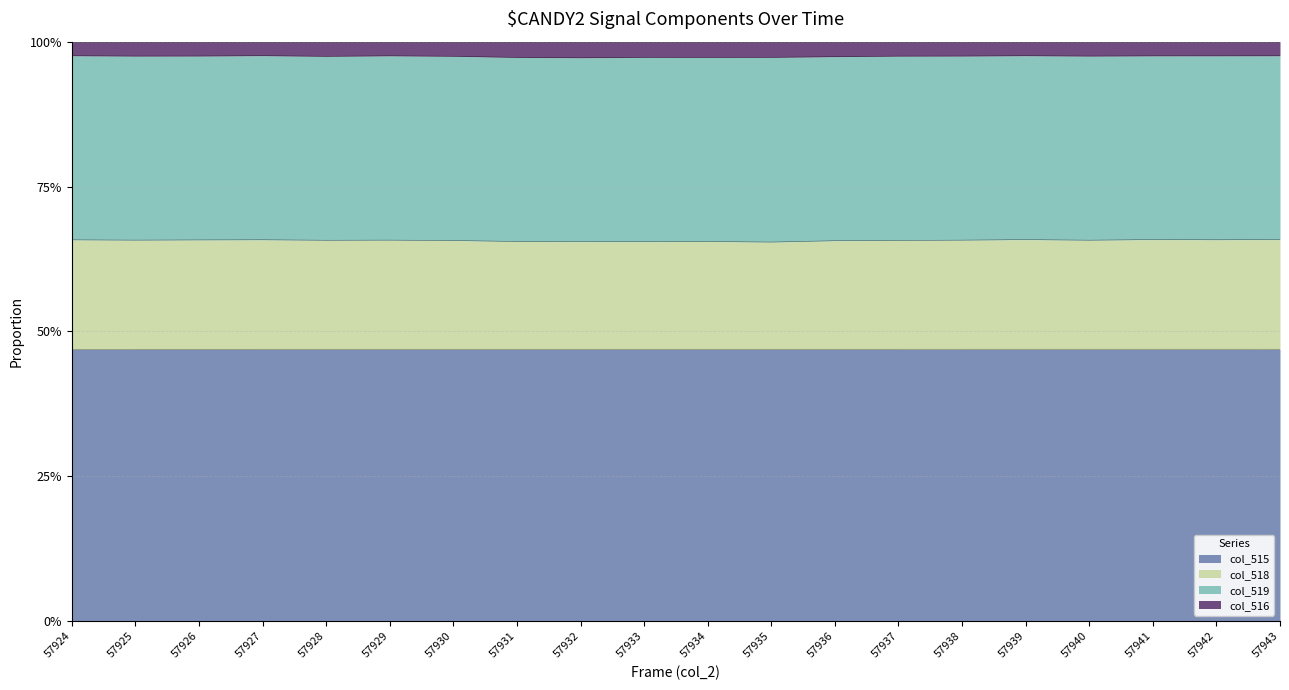

What are all the series names shown in the legend?

col_515, col_518, col_519, col_516